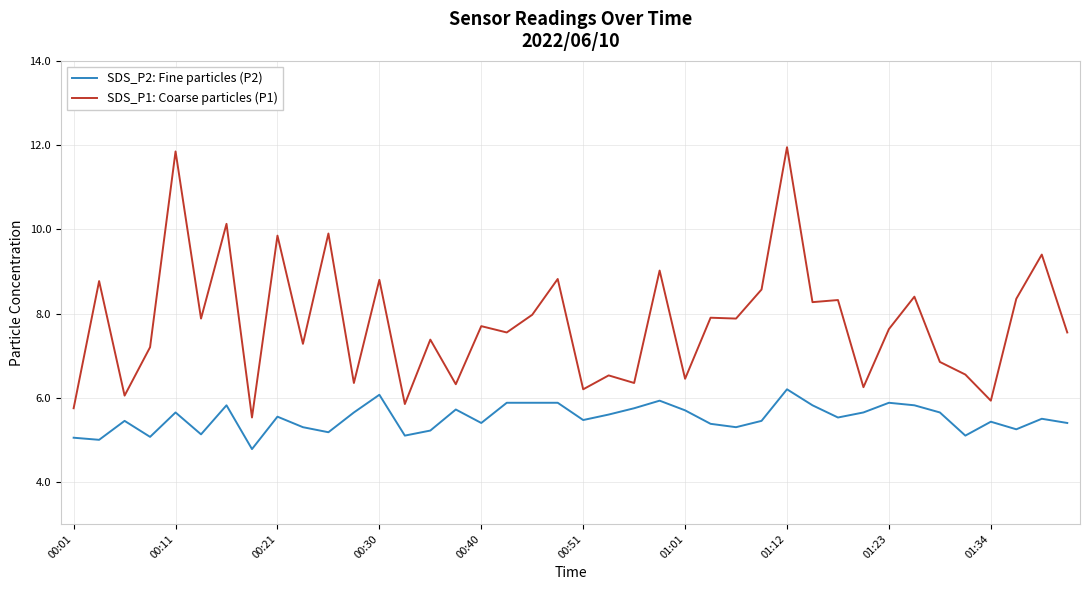

Which series has the largest total across all categories?

SDS_P1: Coarse particles (P1)